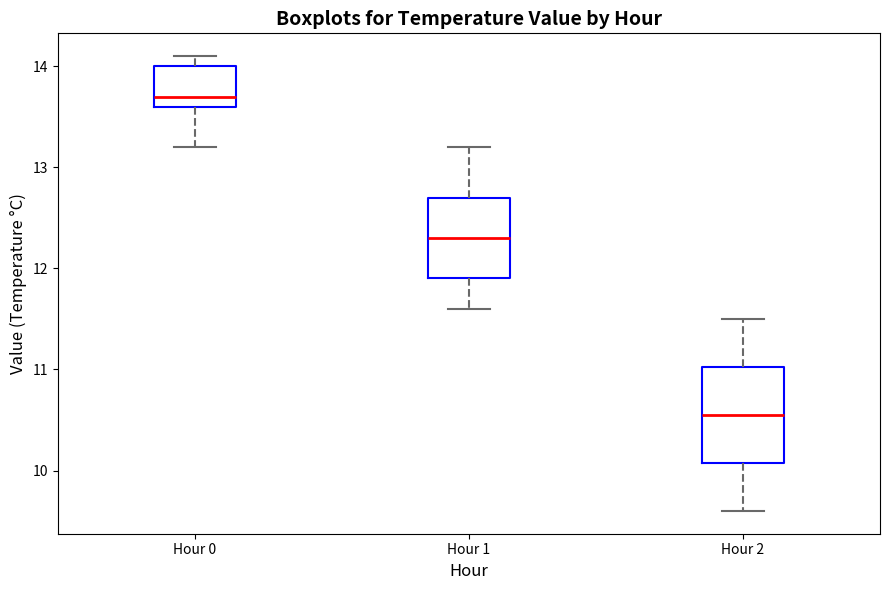

Where does the median line of the box for Hour 1 sit on the y-axis? The values are not printed on the chart, so give them approximately, as read against the axis.

12.3